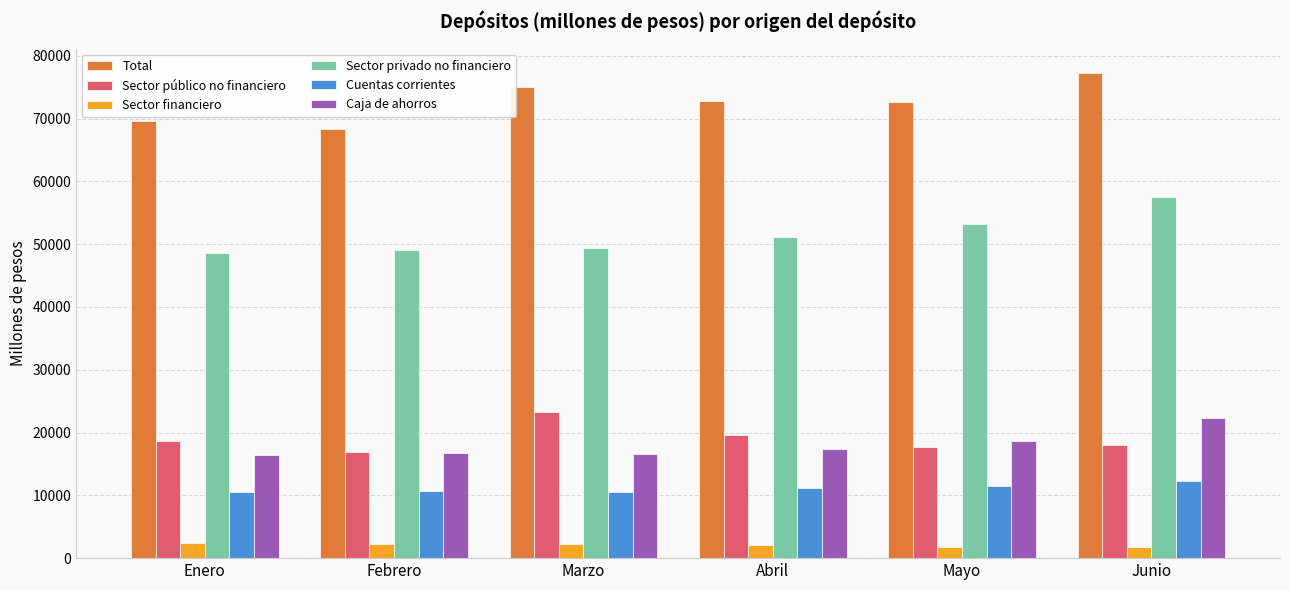

At which category is the sum across all series the highest?

Junio